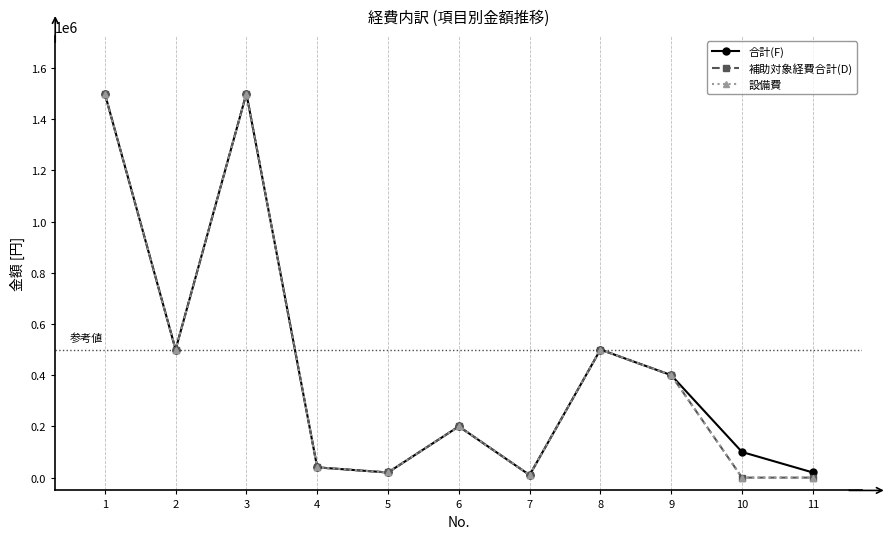

What are all the series names shown in the legend?

合計(F), 補助対象経費合計(D), 設備費